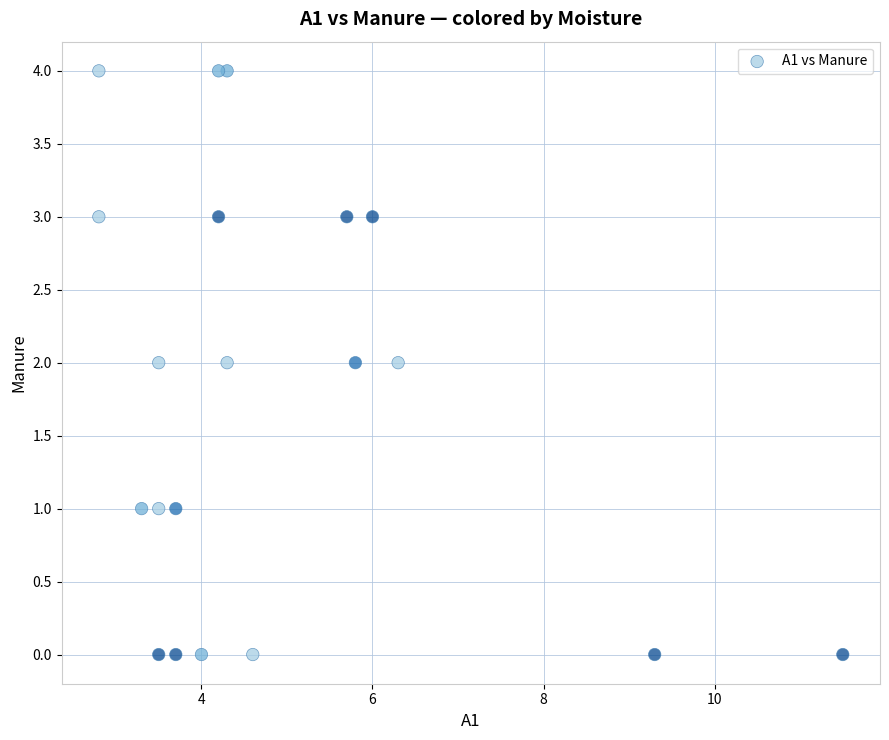

What is the range of Y values (max minus min)?

4